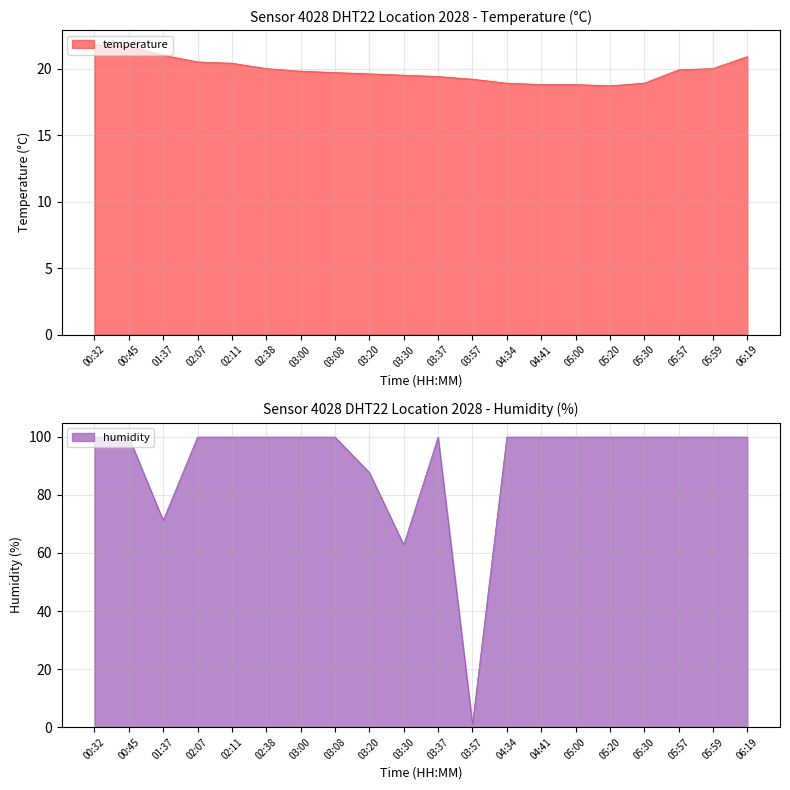

What is the highest value of the humidity series?

99.9